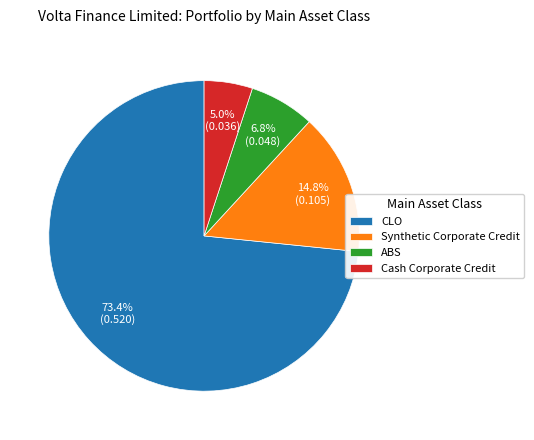

Rank the categories by value from lowest to highest.

Cash Corporate Credit, ABS, Synthetic Corporate Credit, CLO